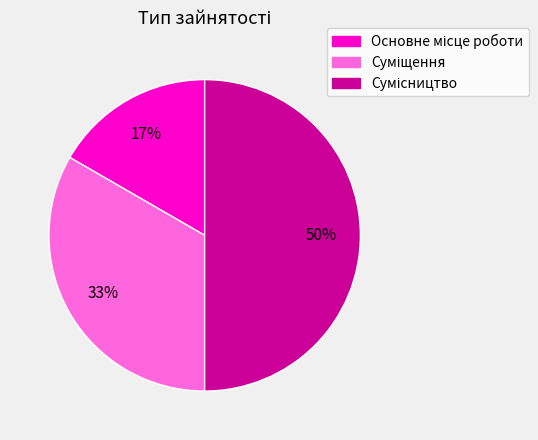

To the nearest percent, what is the difference between the largest and smallest slice percentages?

33%